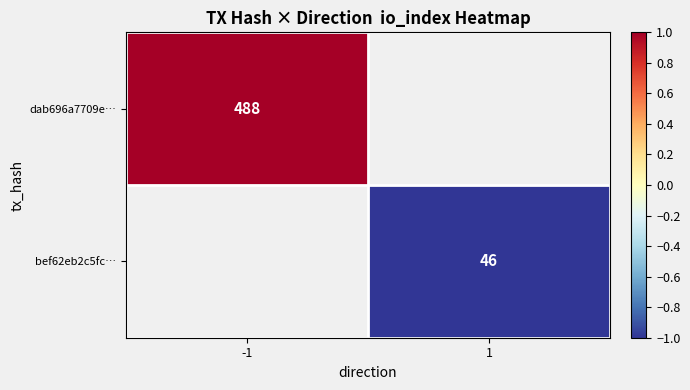

The value of dab696a7709e… at -1 is 488. True or false?

True